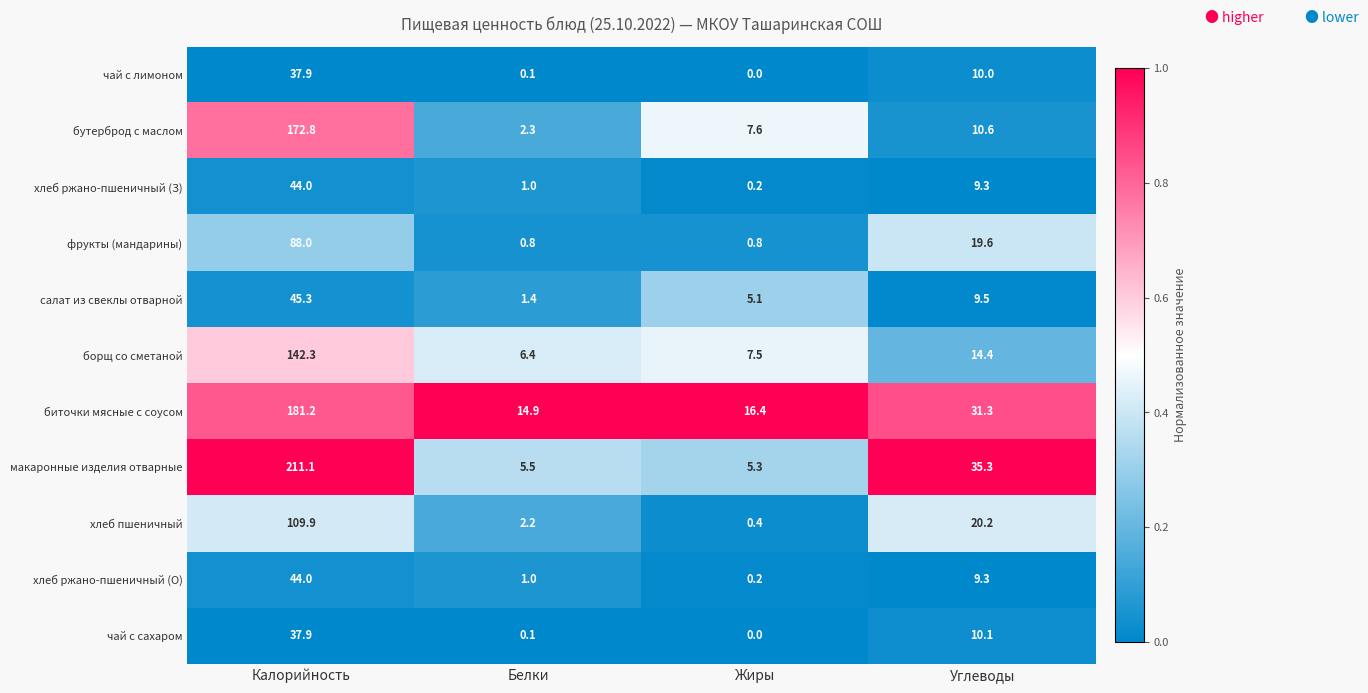

What is the approximate value of хлеб ржано-пшеничный (З) at Углеводы?

9.3